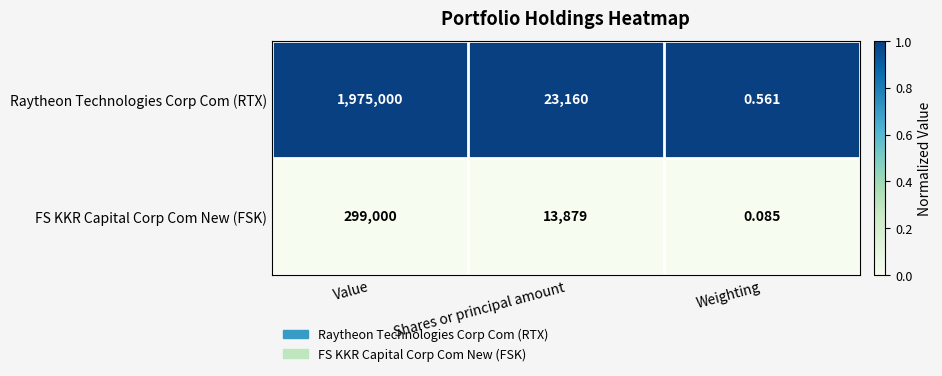

List the series in order of their overall mean, lowest first.

FS KKR Capital Corp Com New (FSK), Raytheon Technologies Corp Com (RTX)